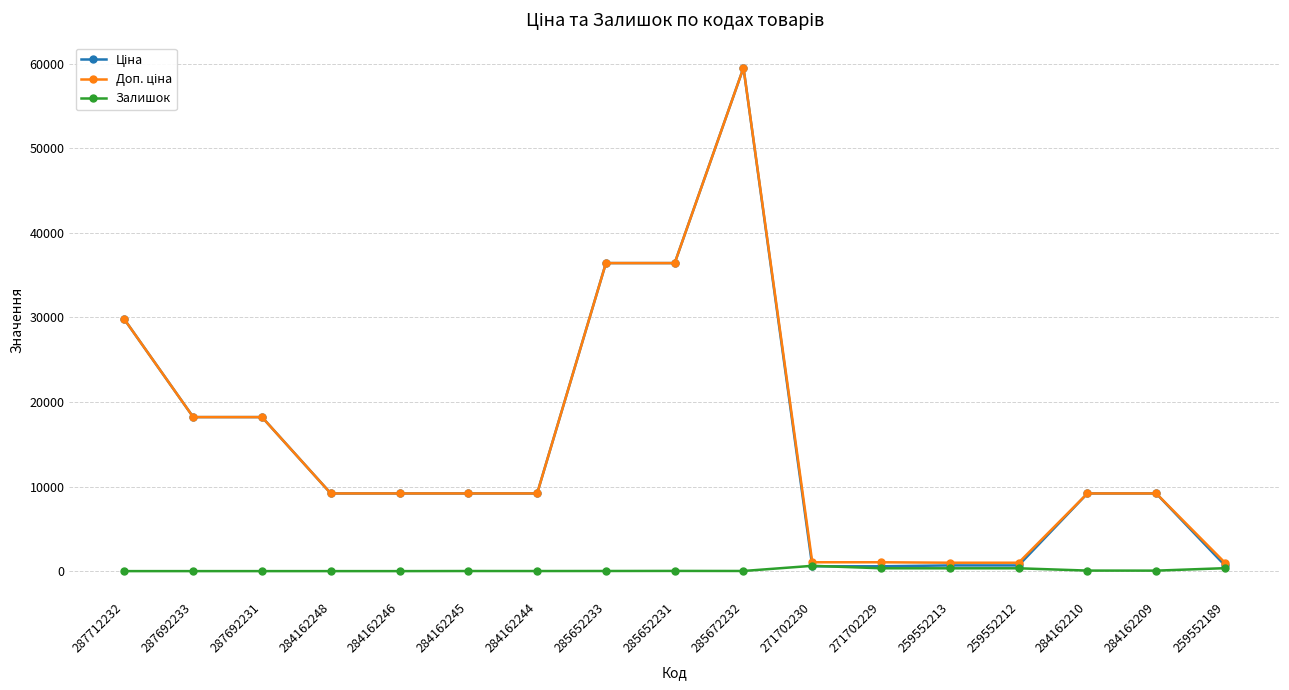

At which category does the chart reach its peak across all series?

285672232